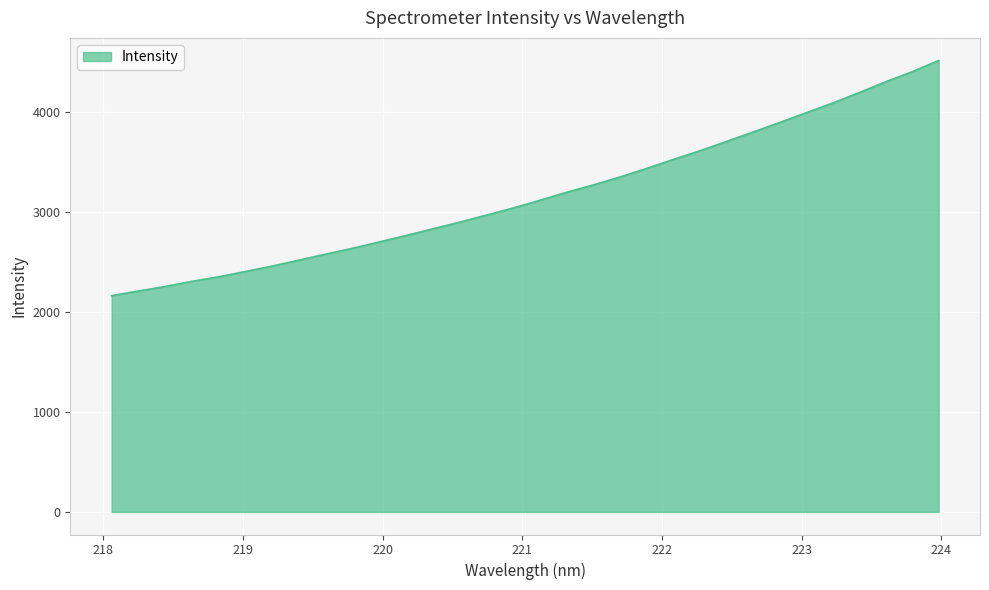

What is the smallest value displayed?

2163.4